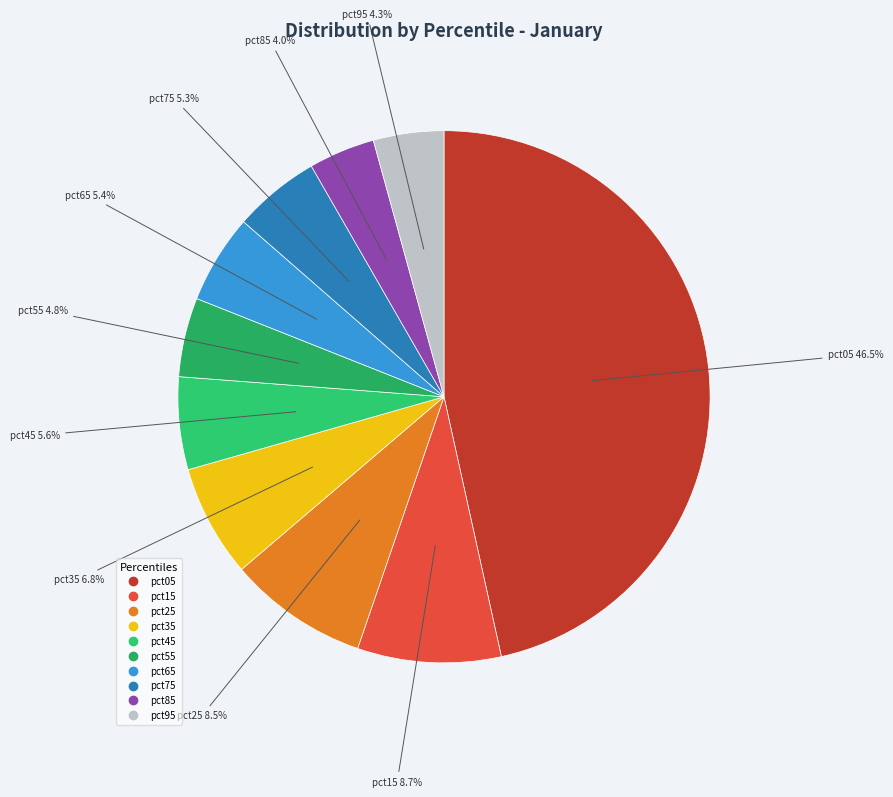

Is it true that pct85 is 17% of the pie?

False